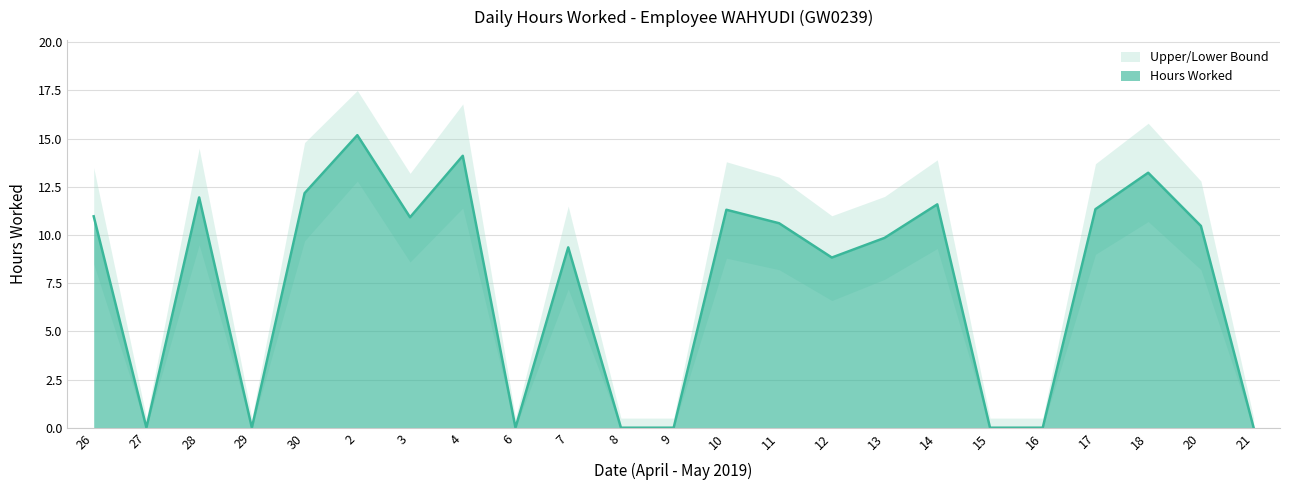

What is the difference between the maximum and minimum values in the Upper Bound series?

17.0